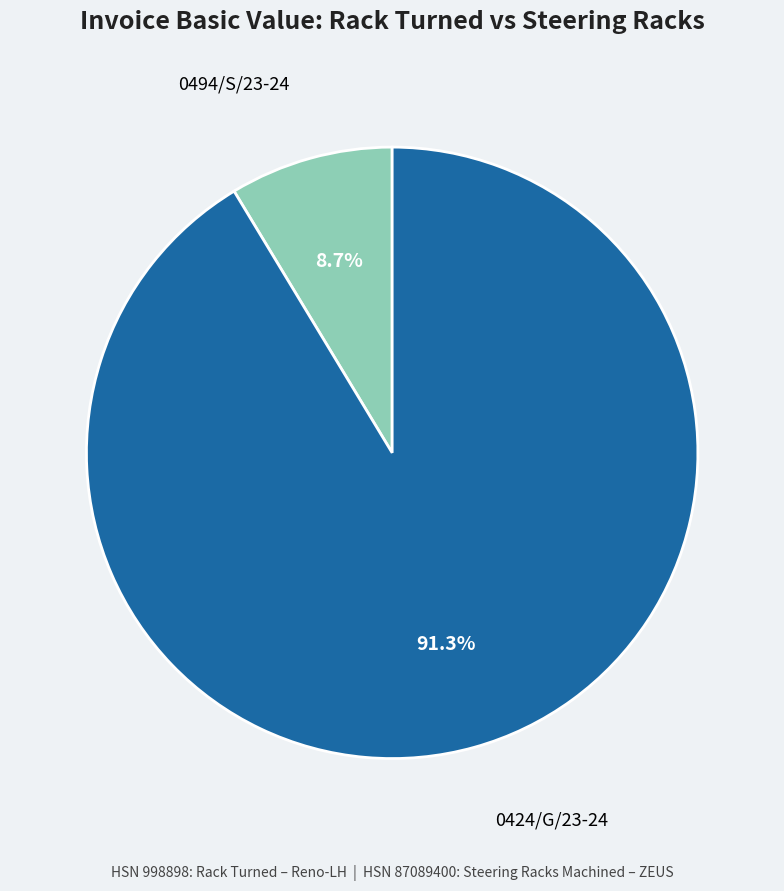

How many slices are in this pie chart?

2